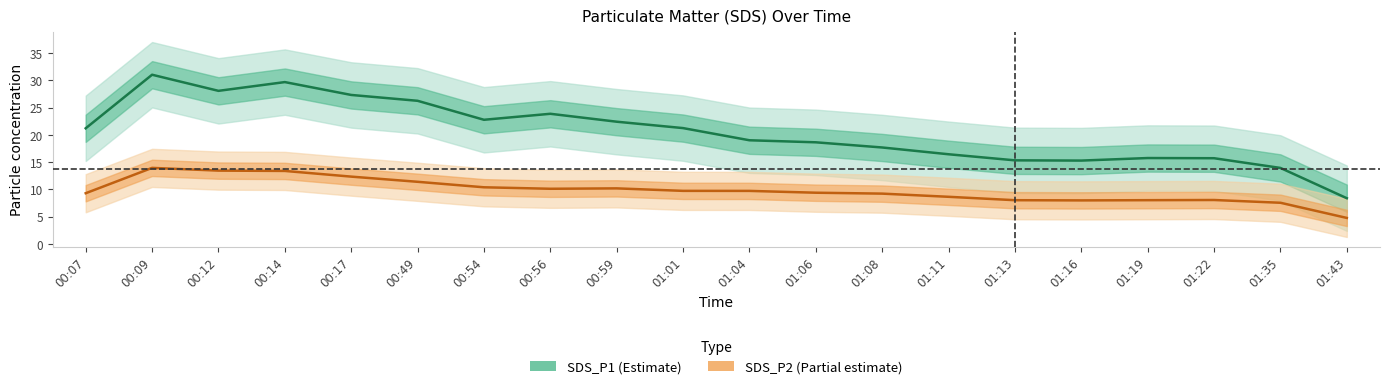

The value of SDS_P2 at 00:54 is 10.4. True or false?

True